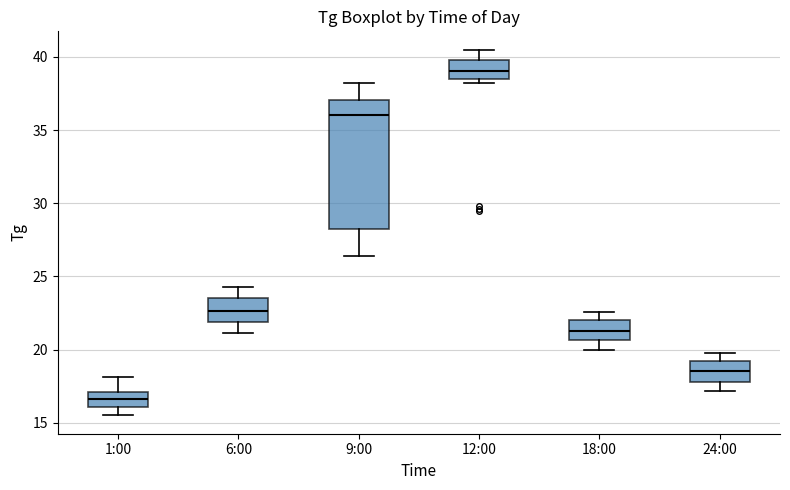

Reading left to right, transcribe this box plot: for each box, give where its median line is, the range the box spans, and where its two whiskers end, as read against the y-axis. The values are not printed on the chart, so give them approximately, as read against the axis.

1:00: median 16.5, box 16.0 to 17.0, whiskers 15.5 to 18.0
6:00: median 22.5, box 22.0 to 23.5, whiskers 21.0 to 24.5
9:00: median 36.0, box 28.0 to 37.0, whiskers 26.5 to 38.0
12:00: median 39.0, box 38.5 to 40.0, whiskers 38.0 to 40.5
18:00: median 21.5, box 20.5 to 22.0, whiskers 20.0 to 22.5
24:00: median 18.5, box 18.0 to 19.0, whiskers 17.0 to 20.0